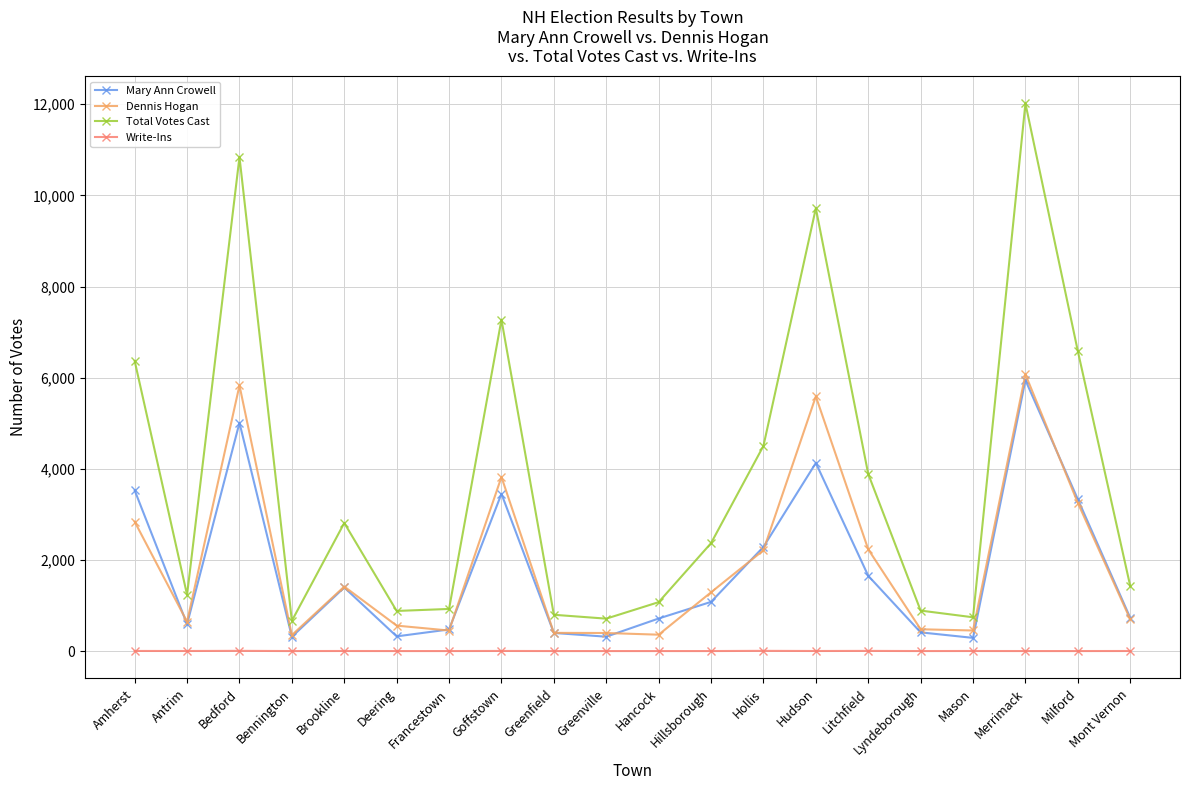

At how many categories does at least one series exceed 8654?

3